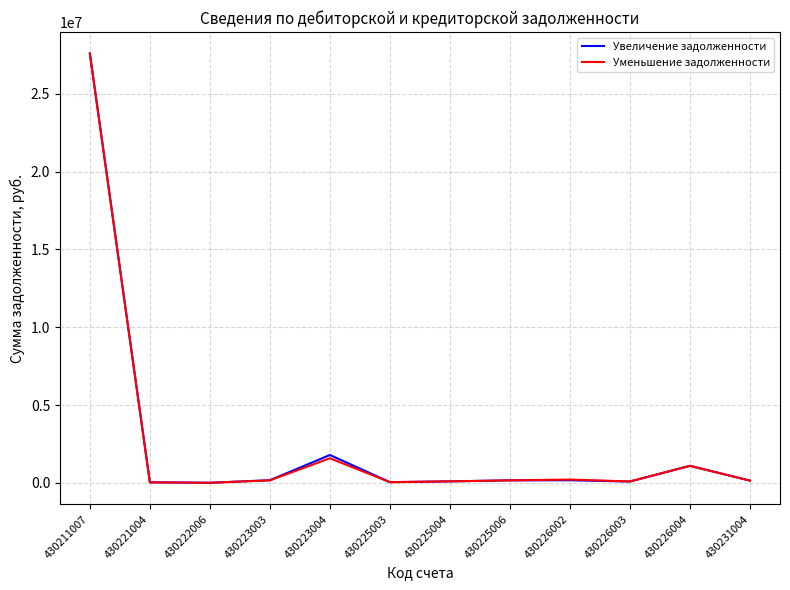

True or false: Уменьшение задолженности has a value of 142323.0 at 430231004.

True